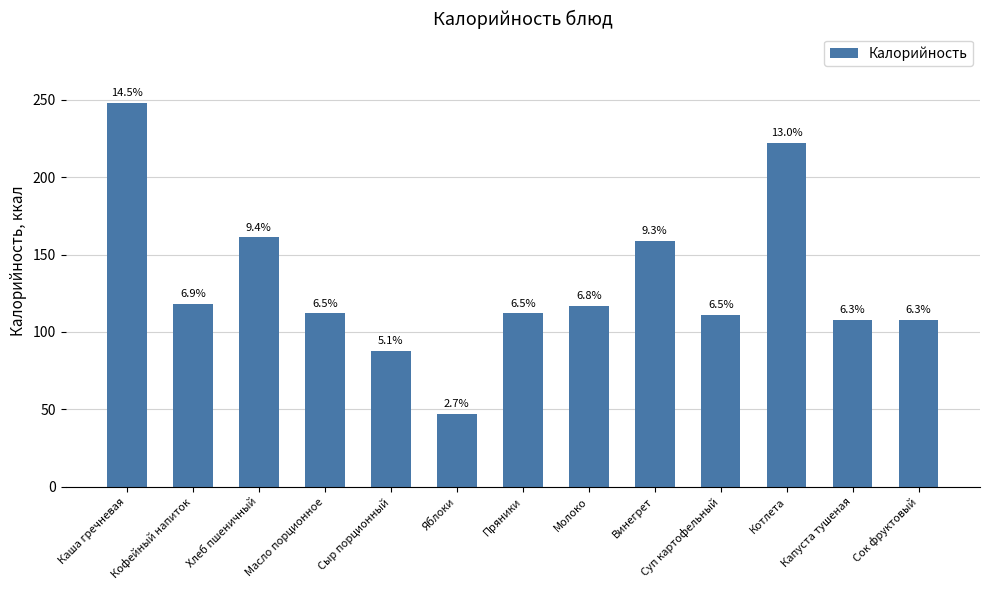

What is the difference between the maximum and second lowest values?

160